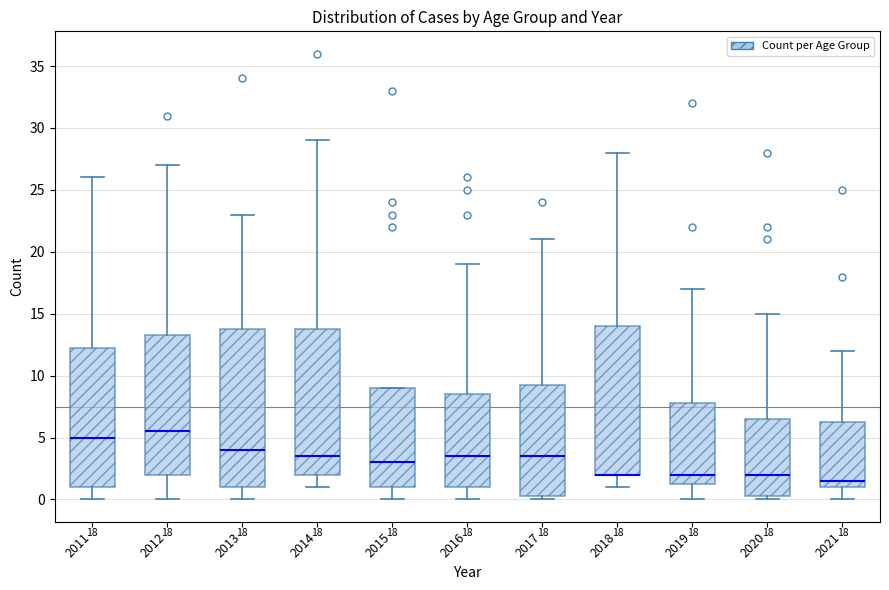

Which box is the tallest, from its lower edge to its upper edge?

2013